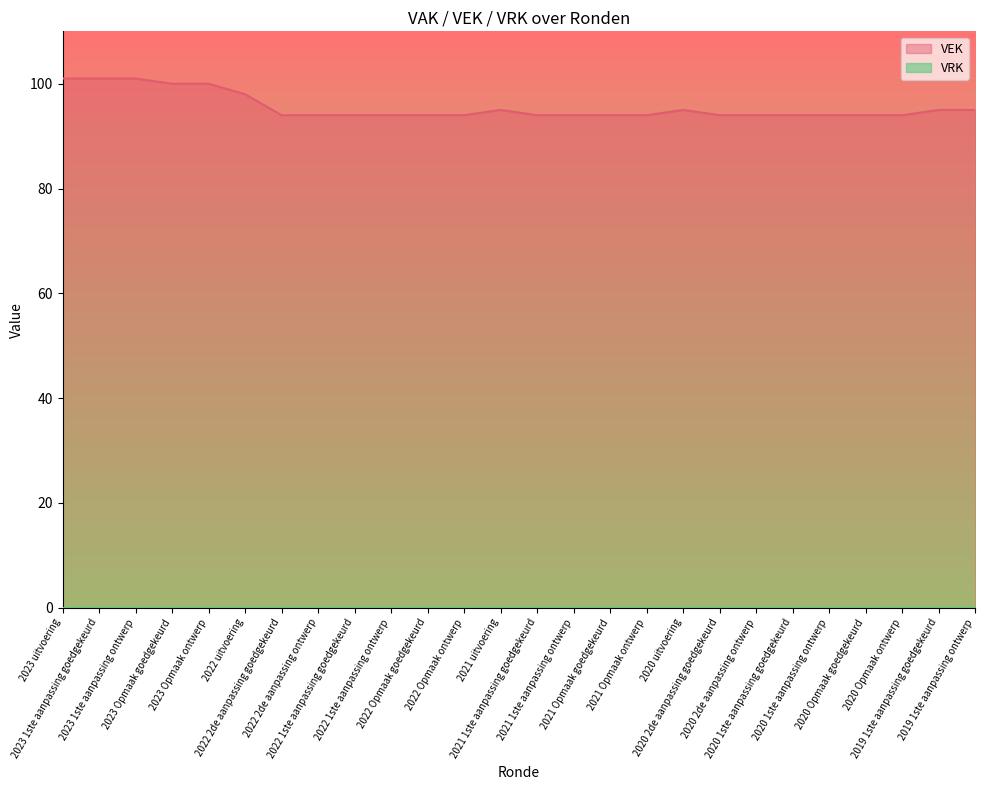

Count the number of data series in this chart.

2